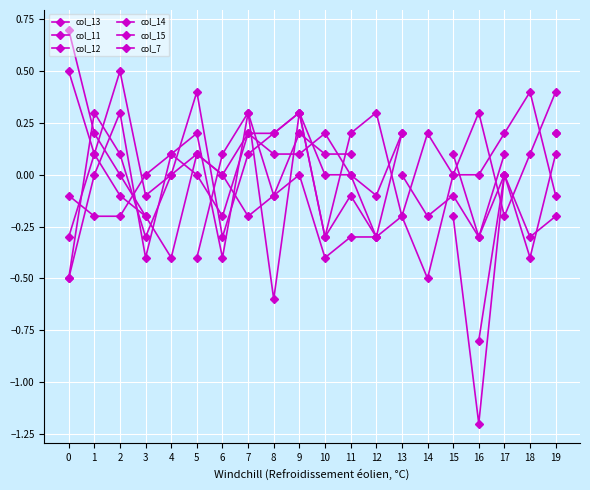

What are all the series names shown in the legend?

col_13, col_11, col_12, col_14, col_15, col_7